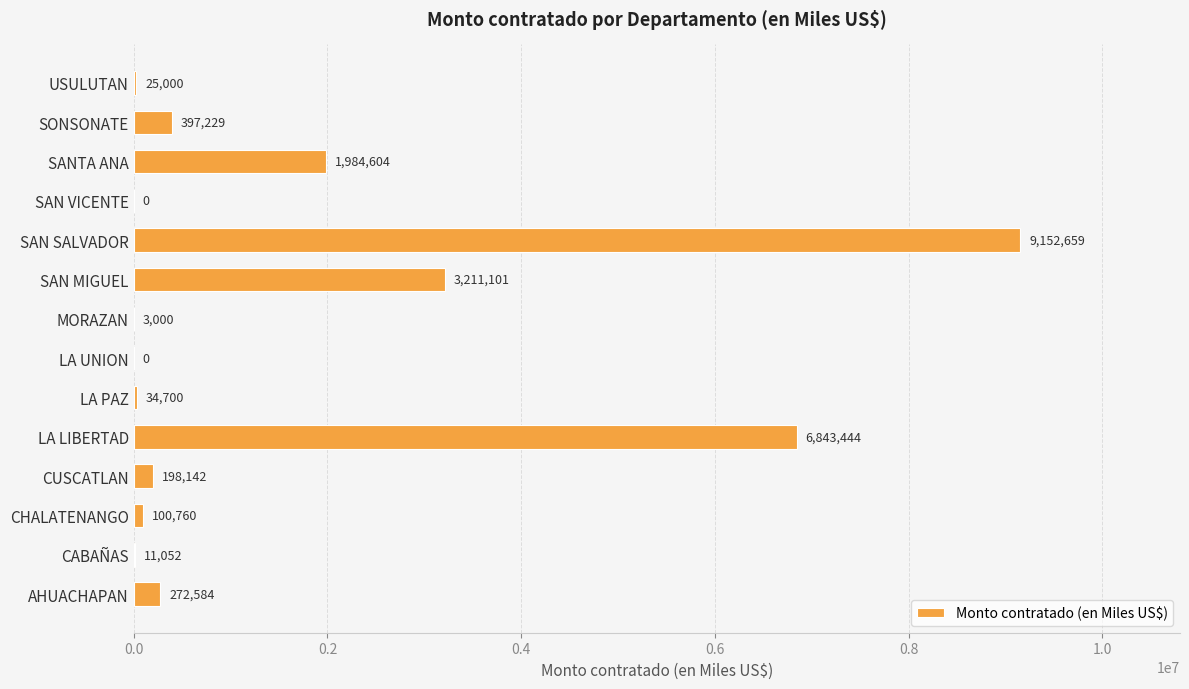

The chart shows a value of 13157478.9 at SAN SALVADOR. True or false?

False